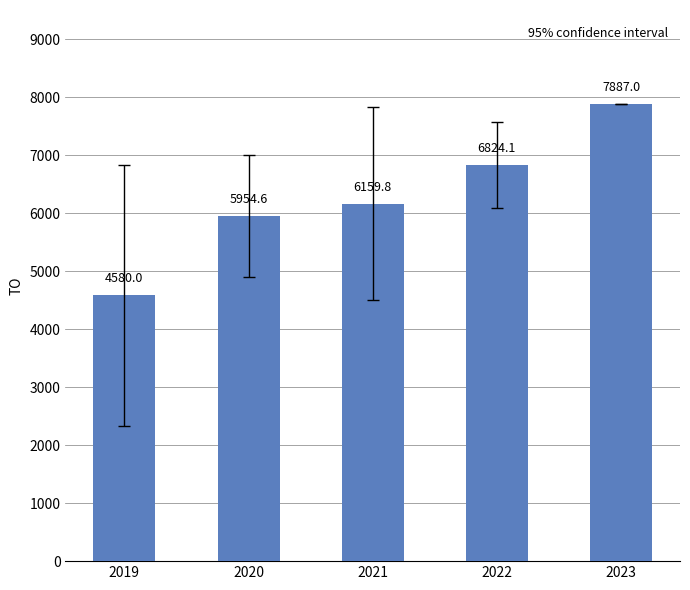

Reading left to right, what are all the values shown in this chart?

4580.0	5954.6	6159.8	6824.1	7887.0